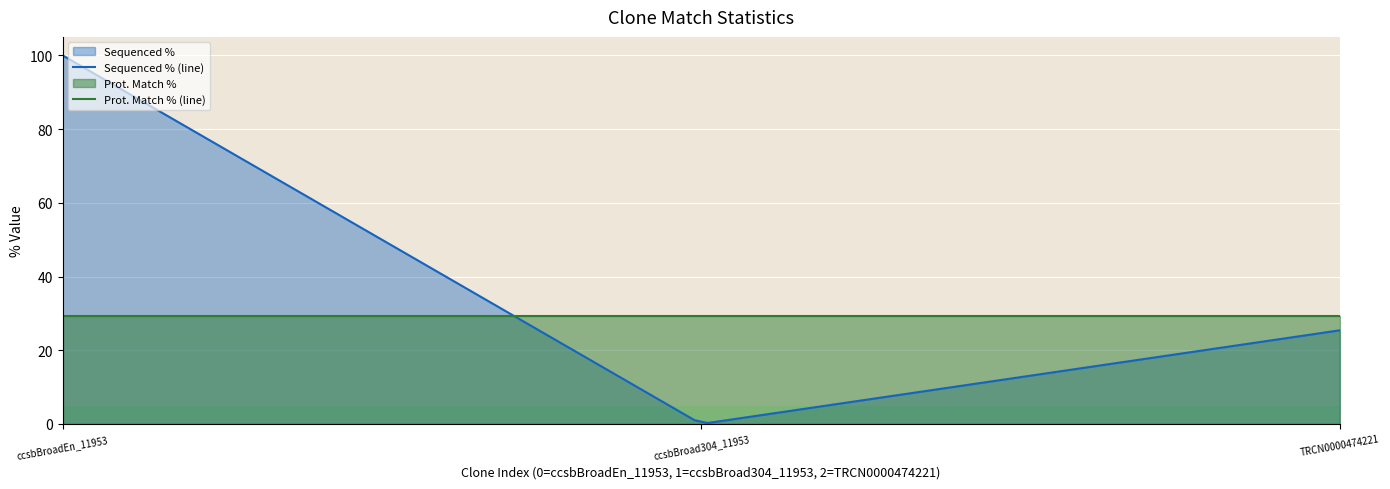

How many values in the Sequenced % series are below 25?

1